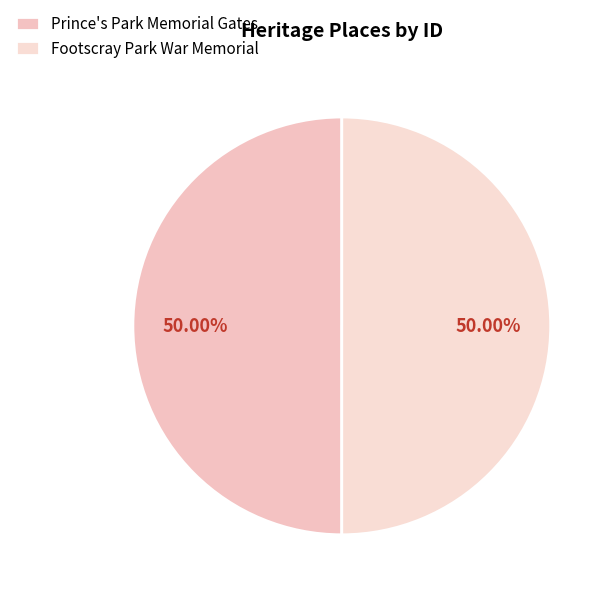

Is it true that Prince's Park Memorial Gates is 45% of the pie?

False